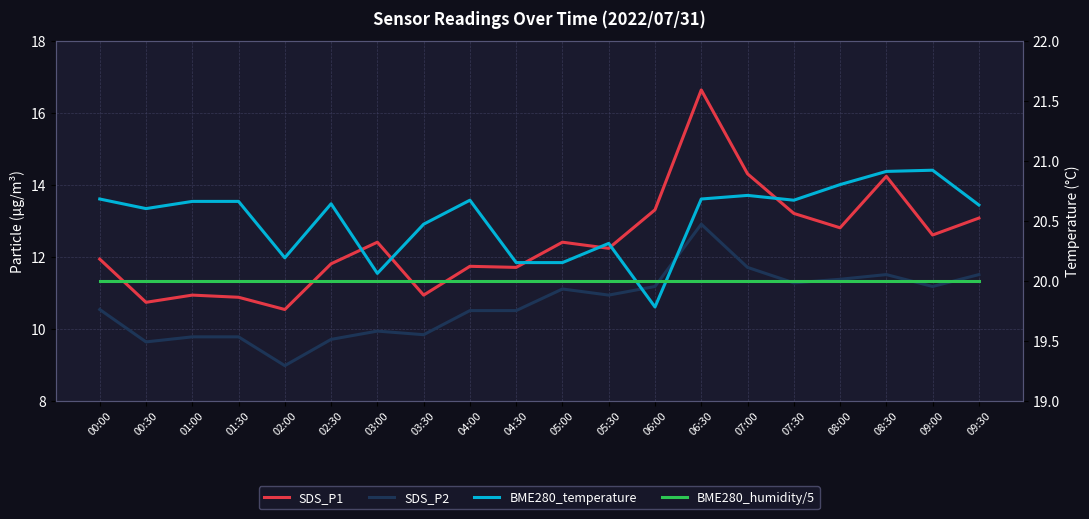

What are all the series names shown in the legend?

SDS_P1, SDS_P2, BME280_temperature, BME280_humidity/5